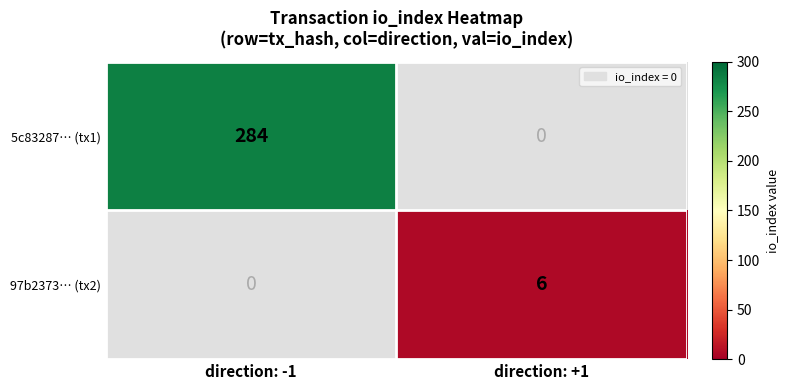

Is it true that 97b2373… (tx2) equals 0 at direction: -1?

True